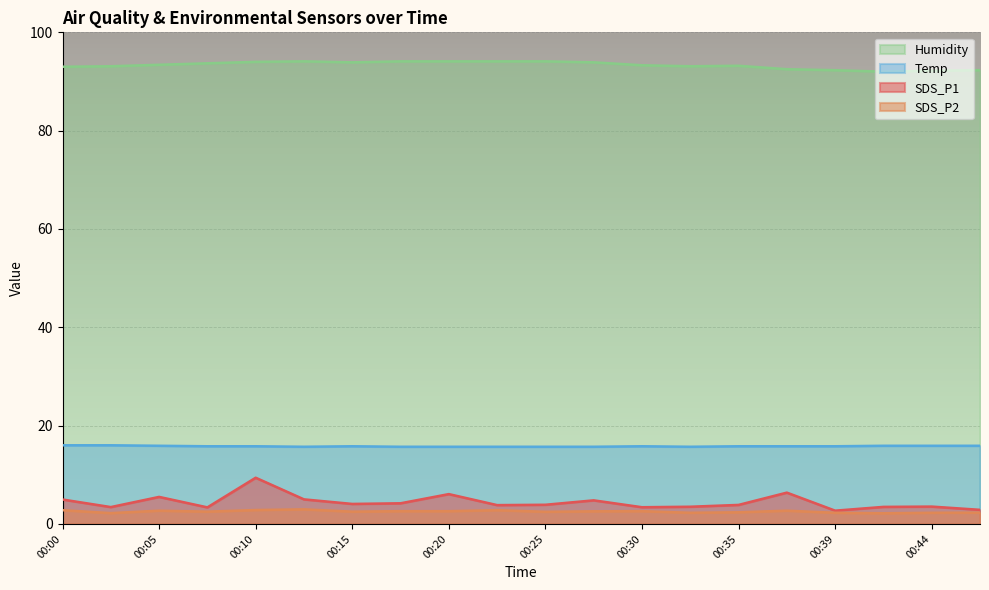

How many lines are shown in the chart?

4